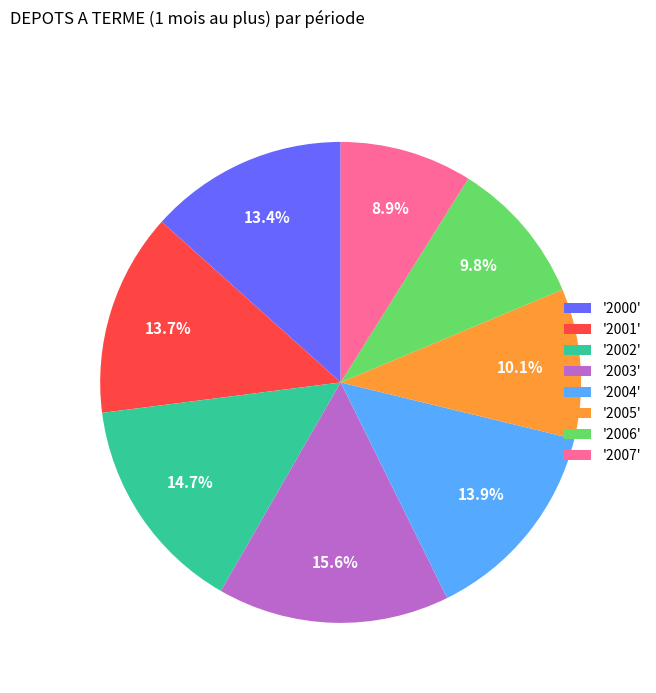

Does '2003' represent more than half of the total?

No